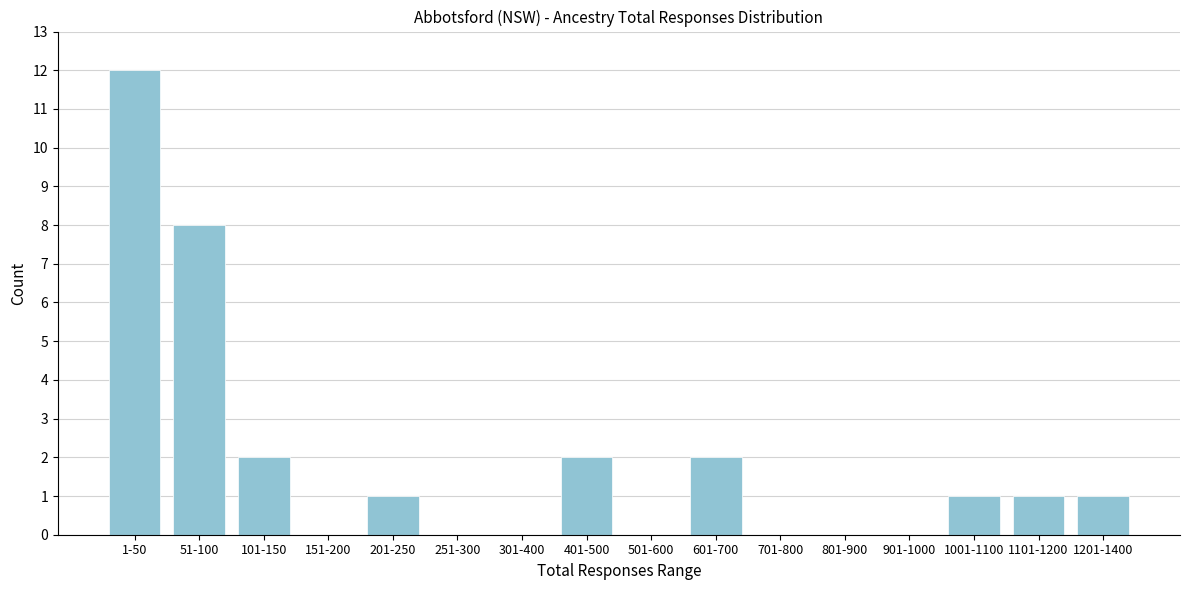

Reading right to left, list all the values displayed in this chart.

1201-1400=1	1101-1200=1	1001-1100=1	901-1000=0	801-900=0	701-800=0	601-700=2	501-600=0	401-500=2	301-400=0	251-300=0	201-250=1	151-200=0	101-150=2	51-100=8	1-50=12